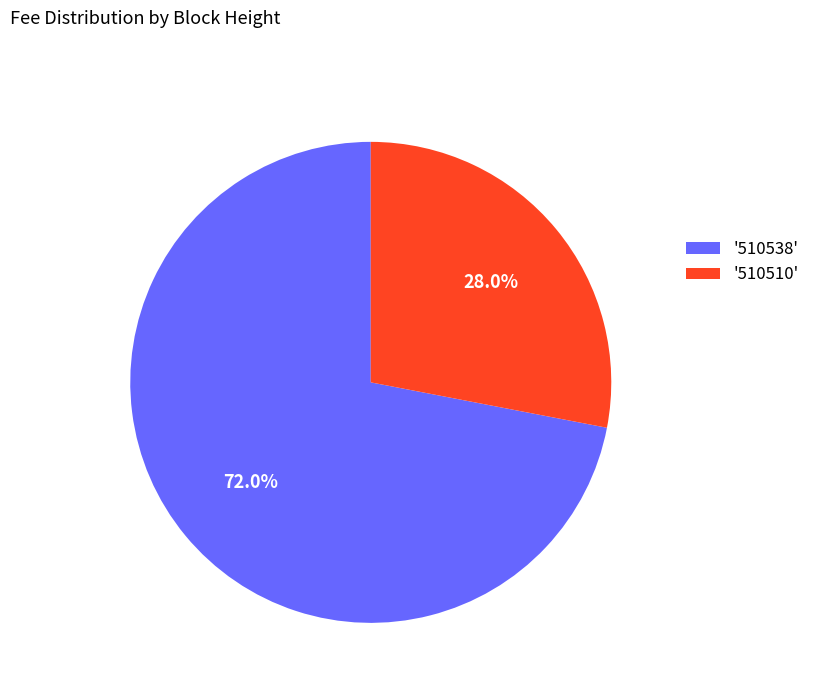

Rank the categories by value from highest to lowest.

'510538', '510510'